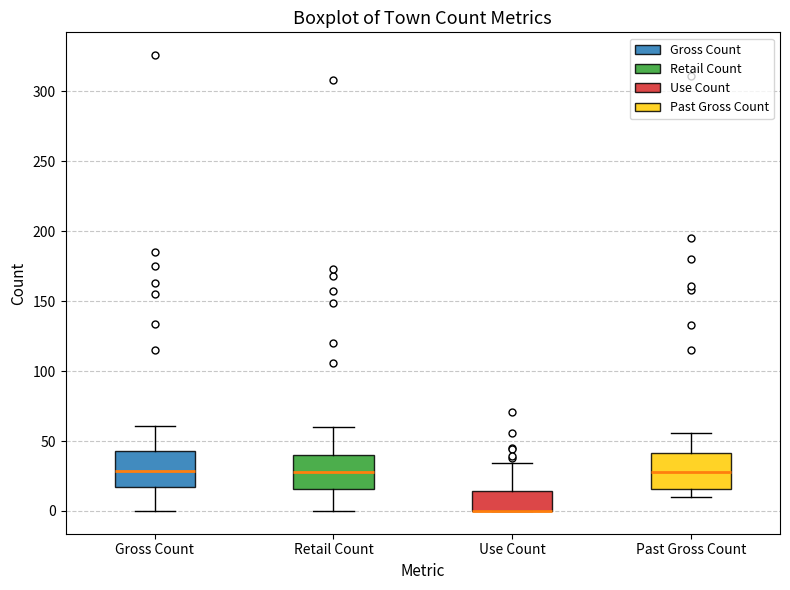

Reading left to right, read every box against the y-axis: the position of its median line, the range the box covers, and the ends of its whiskers. The values are not printed on the chart, so give them approximately, as read against the axis.

Gross Count: median 30, box 15 to 45, whiskers 0 to 60
Retail Count: median 30, box 15 to 40, whiskers 0 to 60
Use Count: median 0 (drawn on the box's lower edge), box 0 to 15, whiskers 0 to 35
Past Gross Count: median 30, box 15 to 40, whiskers 10 to 55